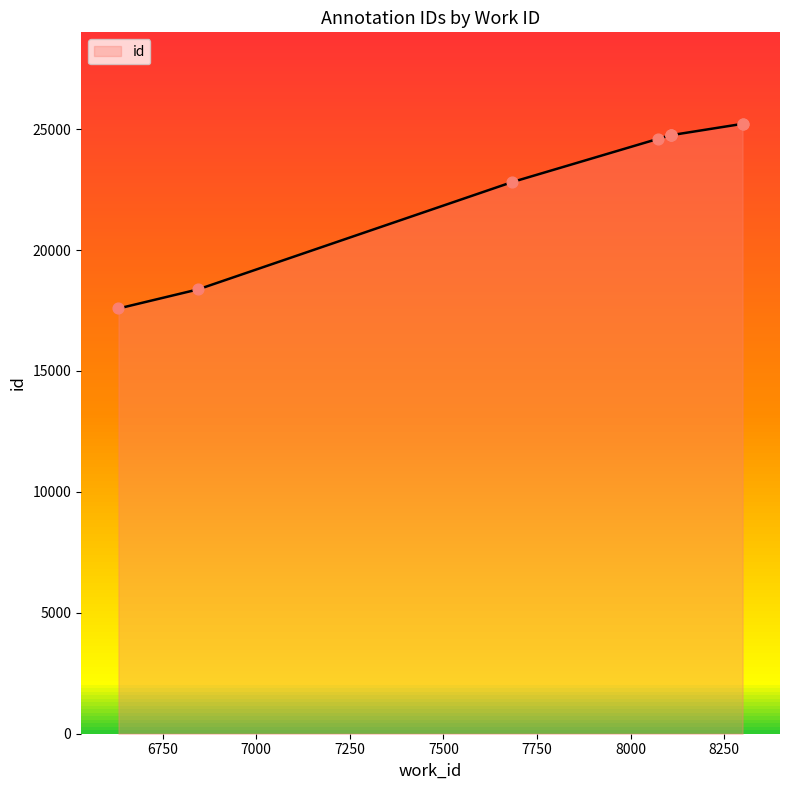

Between 8108 and 6845, which is larger?

8108